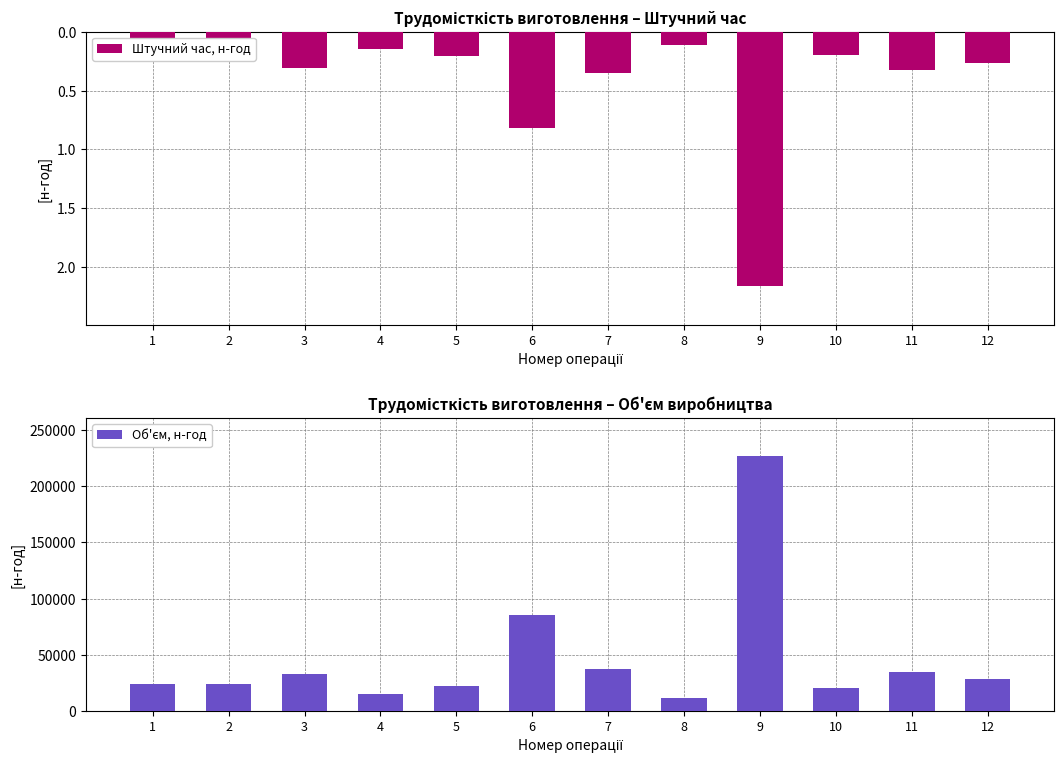

Reading right to left, transcribe all the data shown in this chart.

Штучний час, н-год: 0.3	0.3	0.2	2.2	0.1	0.4	0.8	0.2	0.1	0.3	0.2	0.2
Об'єм, н-год: 28119.0	34391.7	20548.5	227115.0	11680.2	36771.0	85438.5	21846.3	15141.0	32445.0	23793.0	24030.3